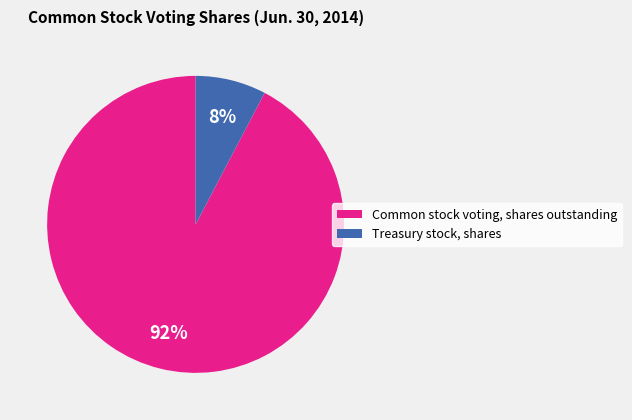

Which category has the smallest portion of the pie?

Treasury stock, shares